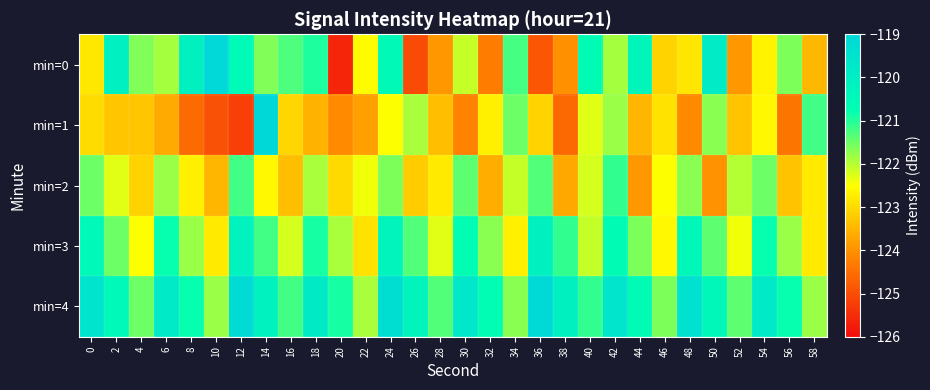

Which series has the widest spread of values?

min=0